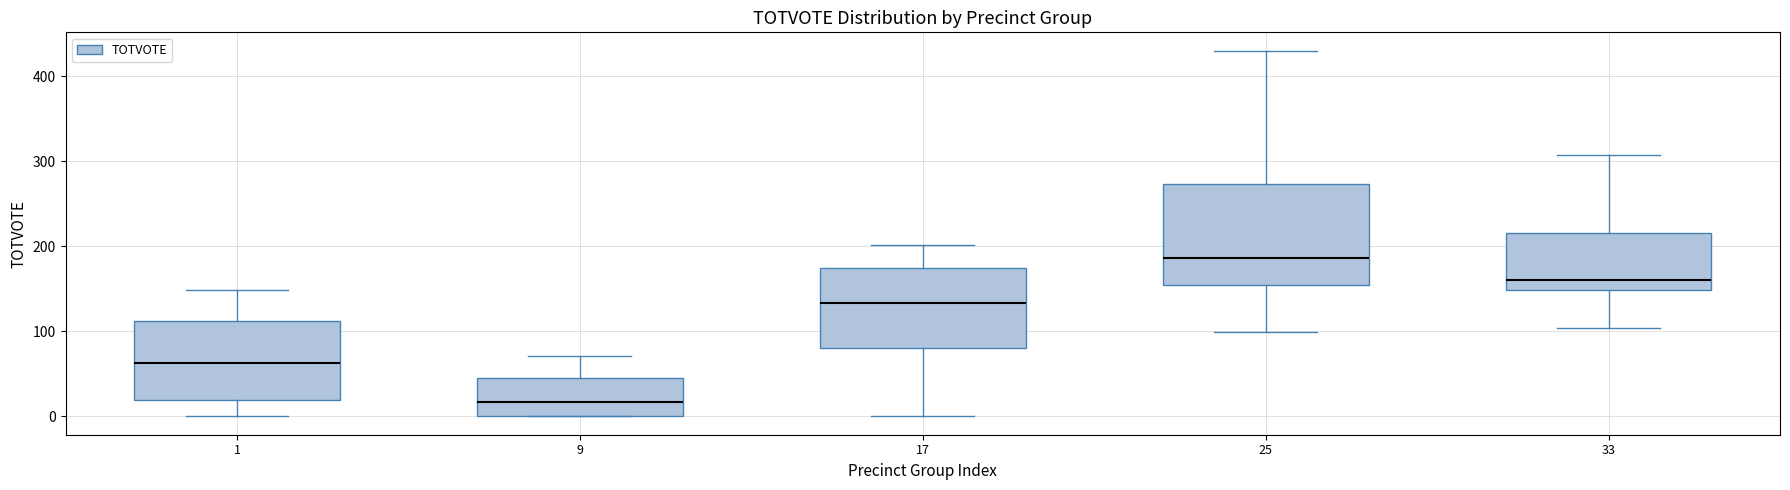

Comparing the boxes themselves (not the whiskers), which one is the tallest?

25